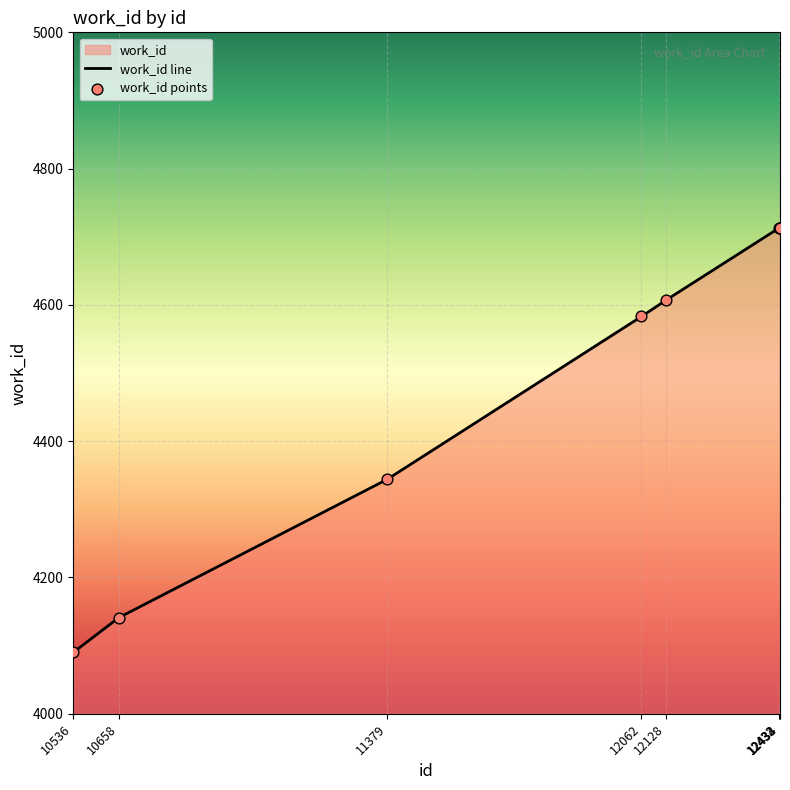

What is the change in value from 12062 to 12433?

+130